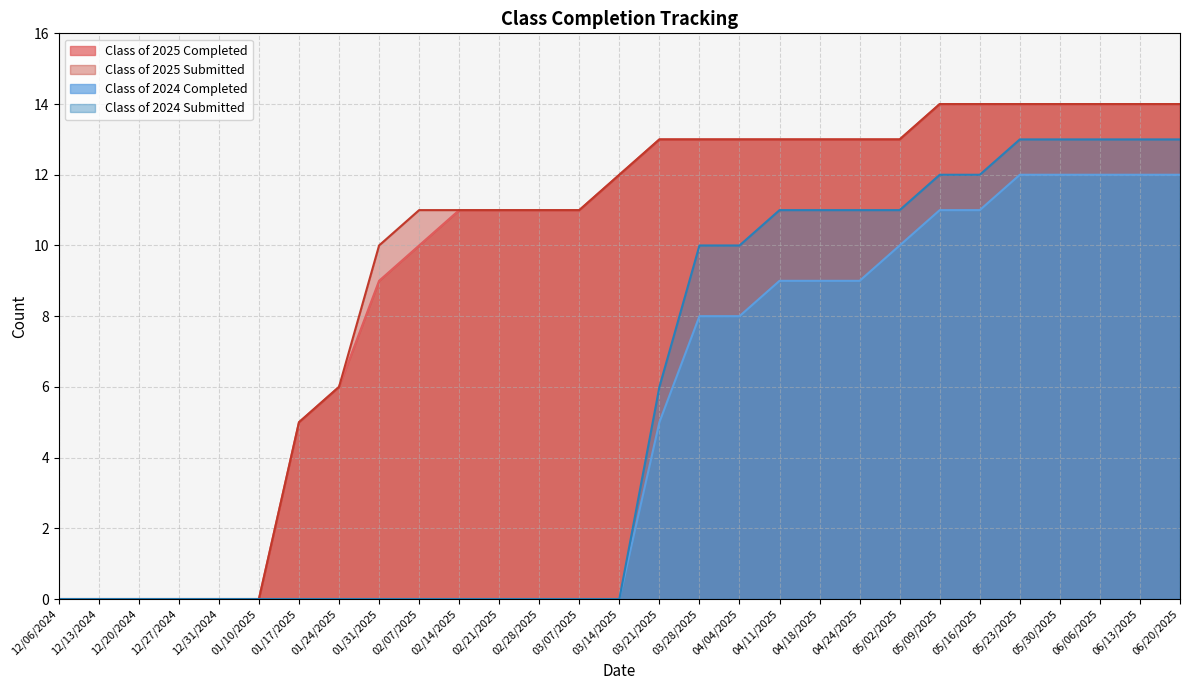

True or false: Class of 2024 Submitted has a value of 11 at 04/11/2025.

True